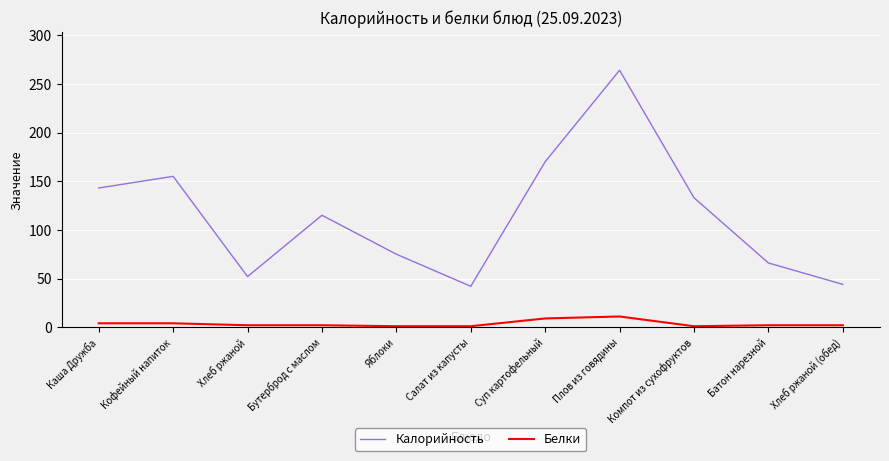

What is the difference between the second highest and minimum values in the Белки series?

8